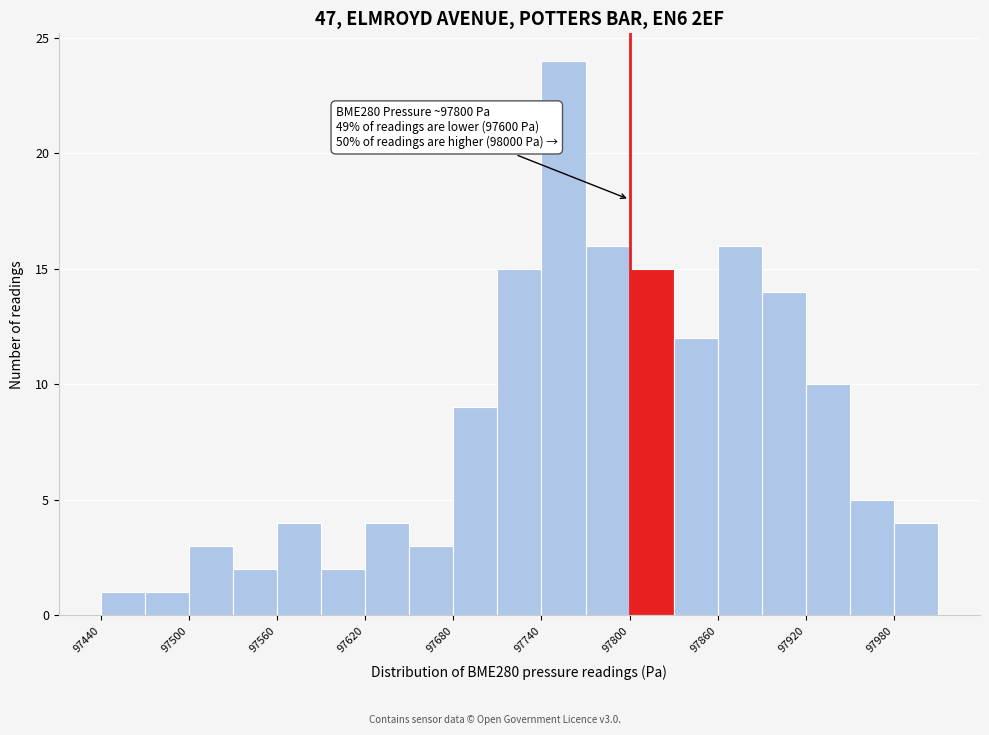

Read against the x-axis, roughly where is the centre of the tallest bar?

97760